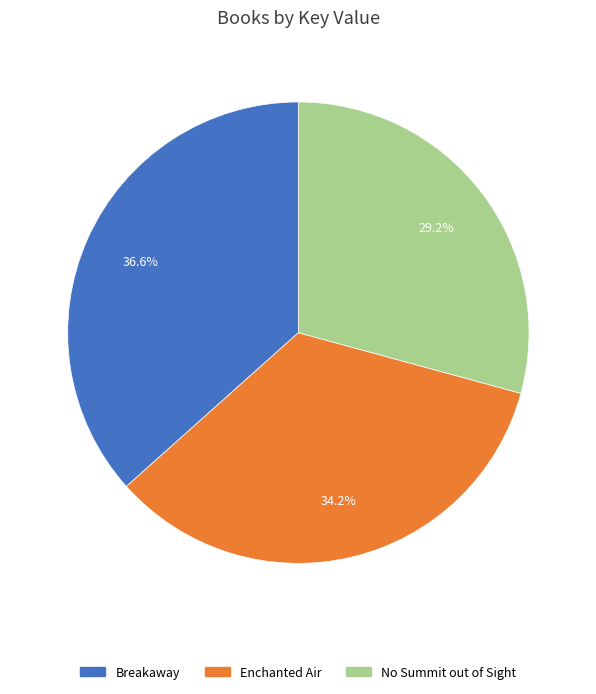

Rank the categories by value from highest to lowest.

Breakaway, Enchanted Air, No Summit out of Sight